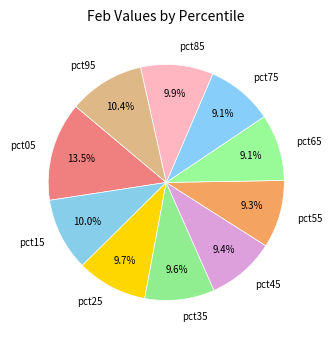

Between pct05 and pct55, which is larger?

pct05